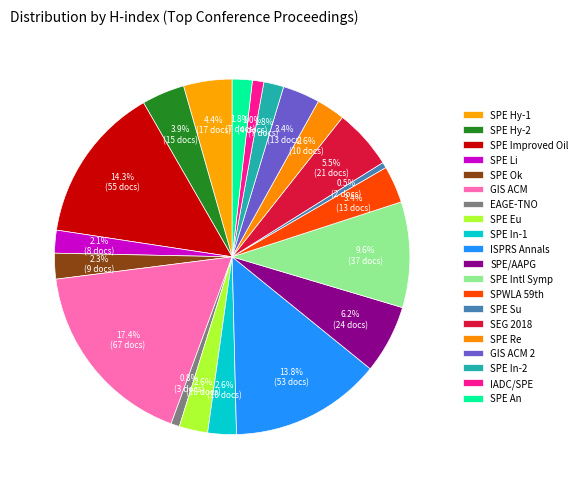

Is there a majority slice in this chart?

No